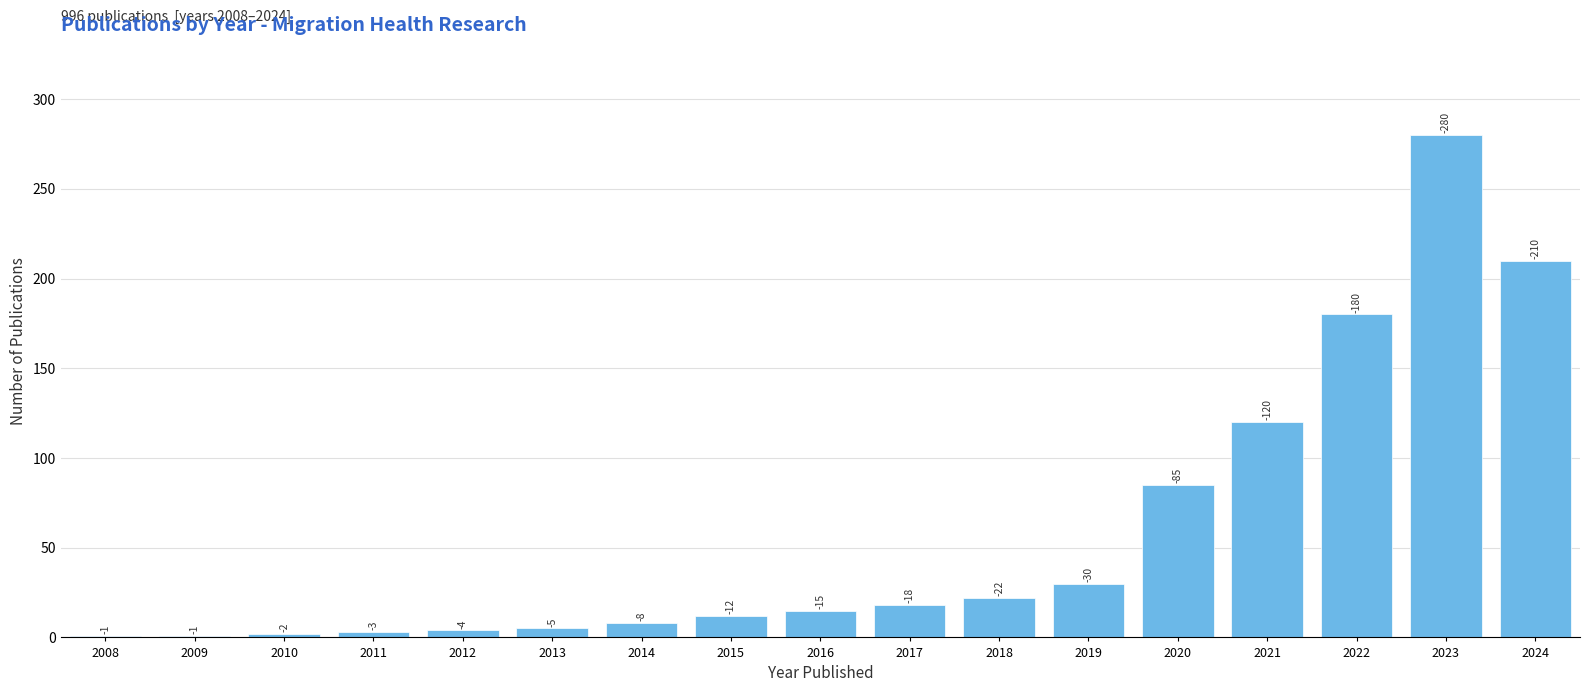

How many bars are there in total?

17